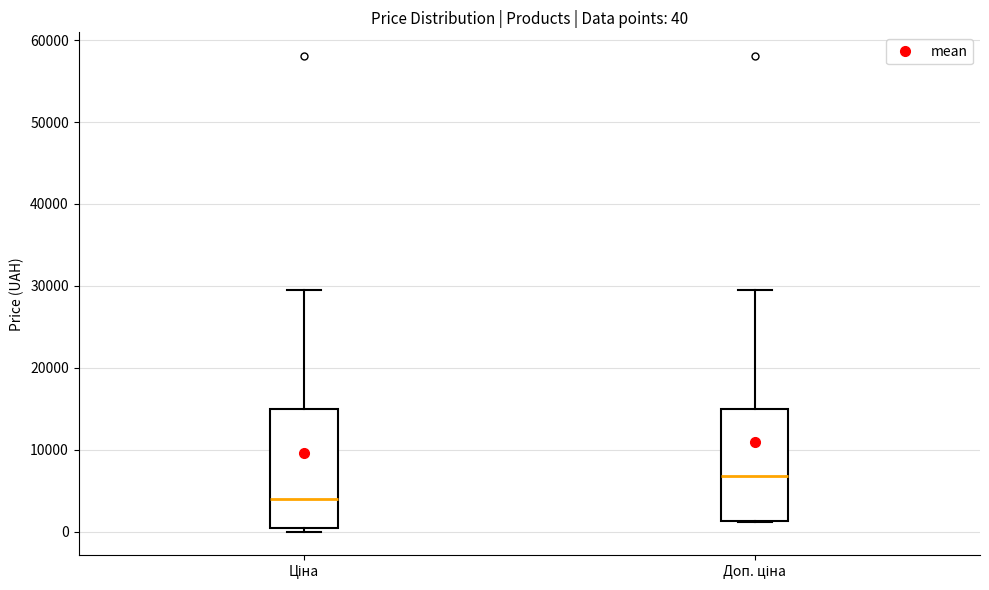

Which box's median line is the highest?

Доп. ціна